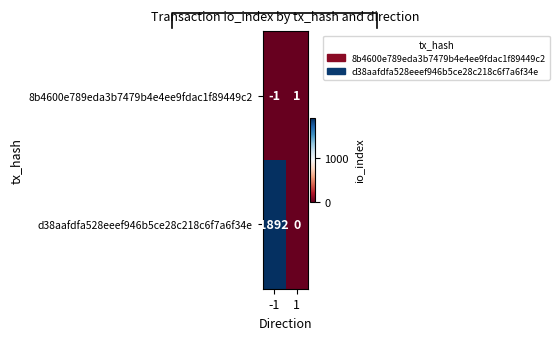

The value of d38aafdfa528eeef946b5ce28c218c6f7a6f34e at 1 is -622. True or false?

False